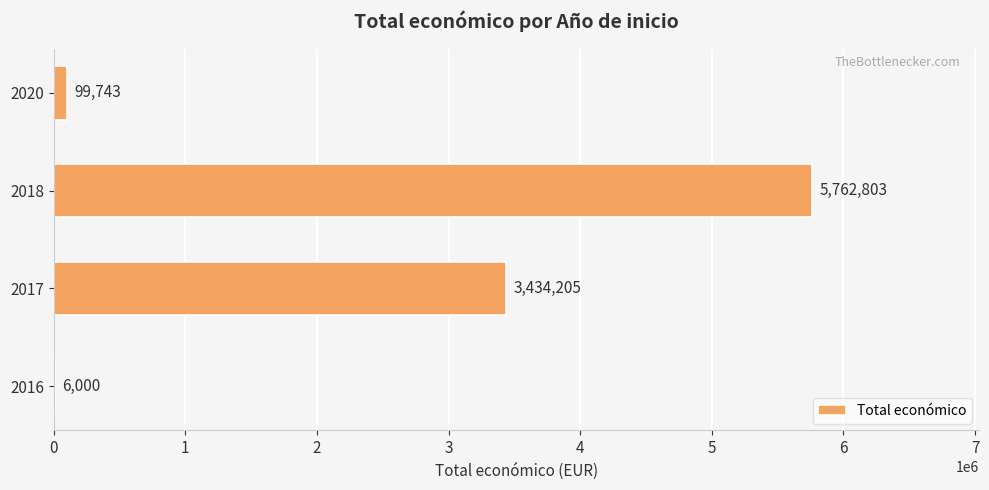

Which category has the highest value across all series?

2018